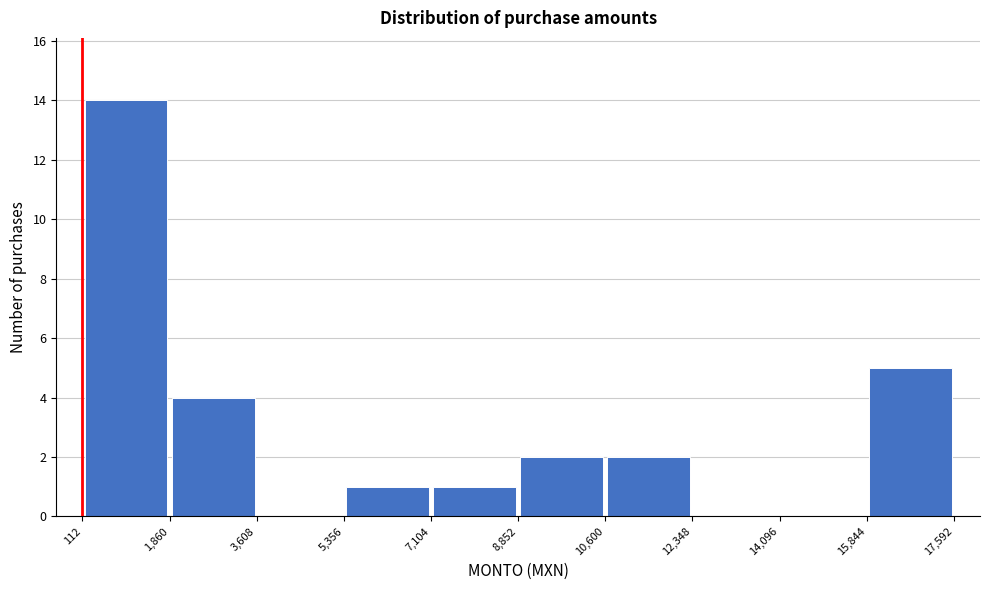

How tall is the bar that spans 10,600 to 12,348 on the x-axis? The values are not printed on the chart, so give them approximately, as read against the axis.

2